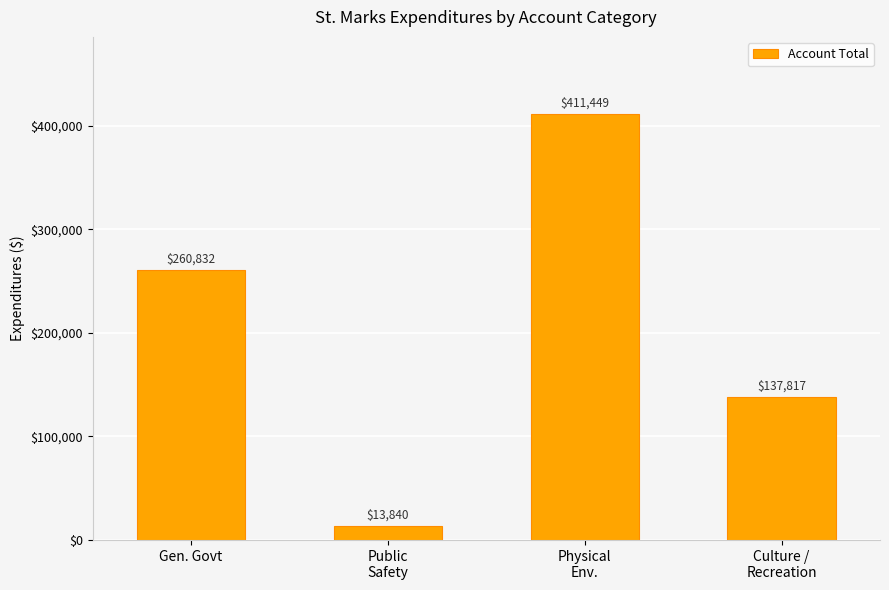

The value at Public
Safety is 13840. True or false?

True